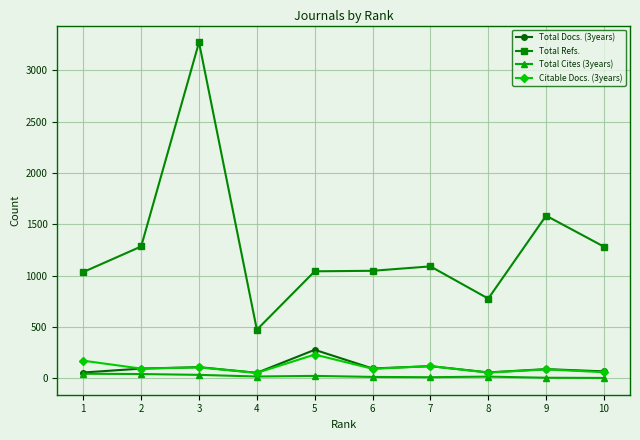

What is the difference between the Total Docs. (3years) values at 3 and 5?

169